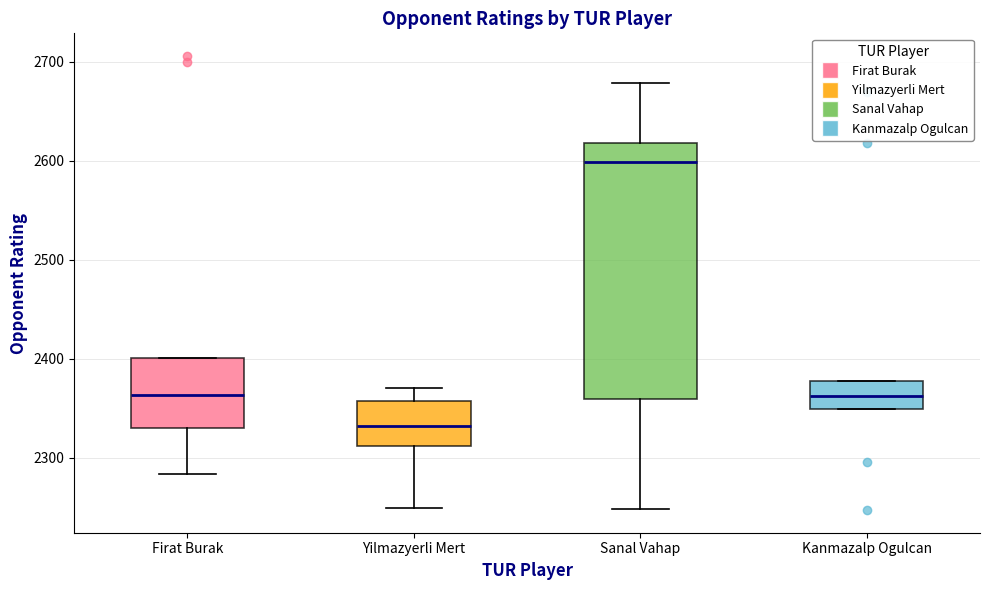

Reading left to right, read every box against the y-axis: the position of its median line, the range the box covers, and the ends of its whiskers. The values are not printed on the chart, so give them approximately, as read against the axis.

Firat Burak: median 2360, box 2330 to 2400, whiskers 2280 to 2400
Yilmazyerli Mert: median 2330, box 2310 to 2360, whiskers 2250 to 2370
Sanal Vahap: median 2600, box 2360 to 2620, whiskers 2250 to 2680
Kanmazalp Ogulcan: median 2360, box 2350 to 2380, whiskers 2350 to 2380